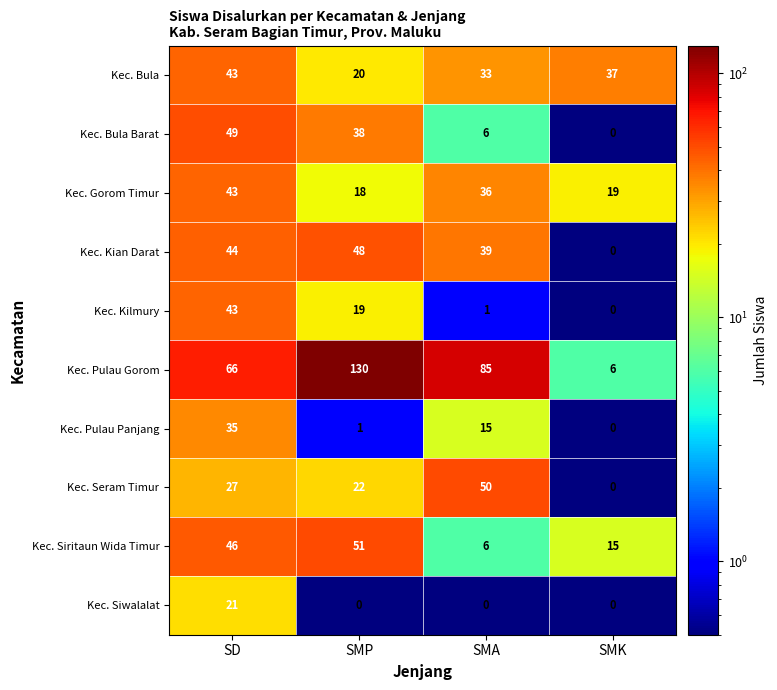

Where does the Kec. Kilmury series first go above 19?

SD